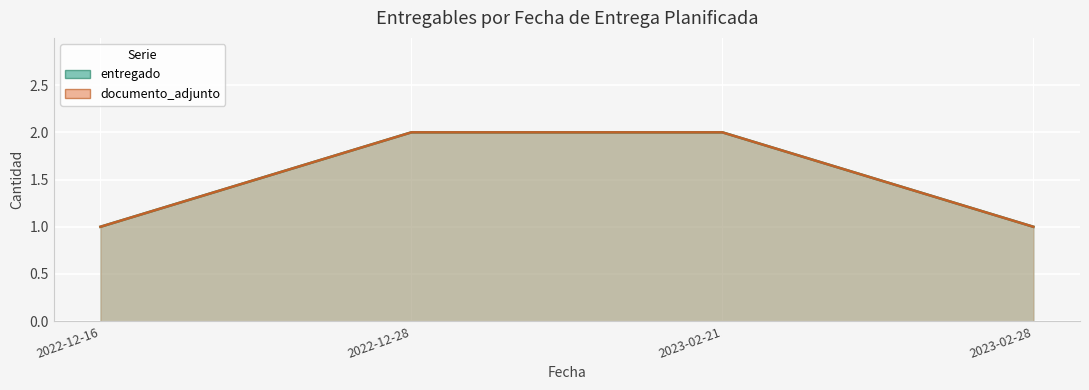

True or false: entregado and documento_adjunto intersect in this chart.

False